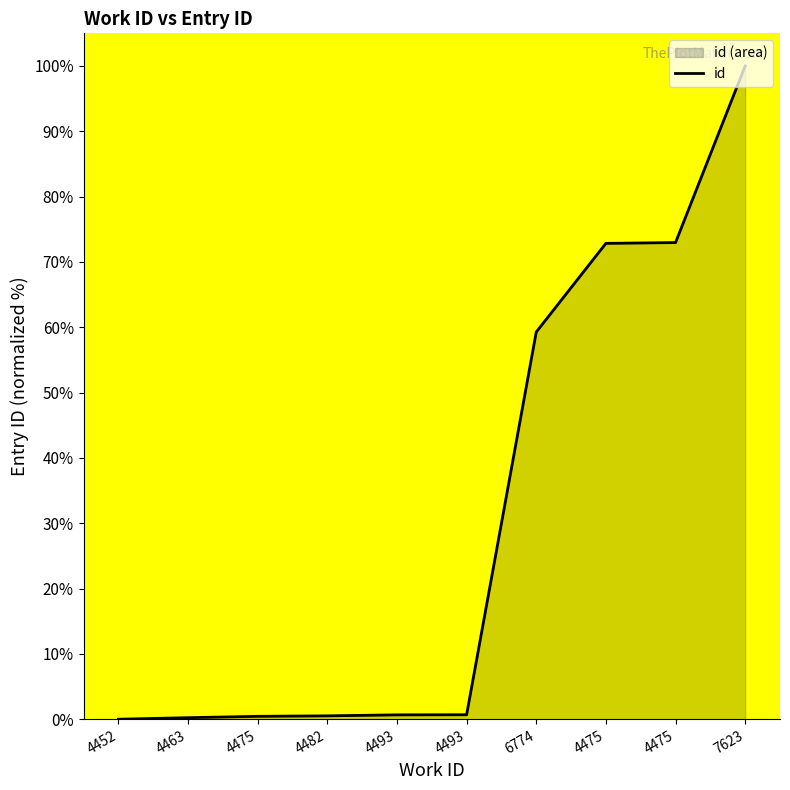

What is the label of the 5th point from the right?

4493